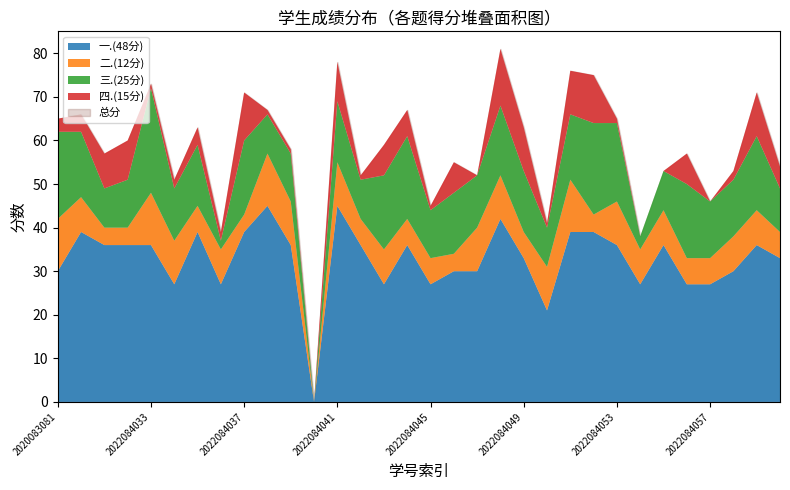

What is the total value across all series at 2022084043?

118